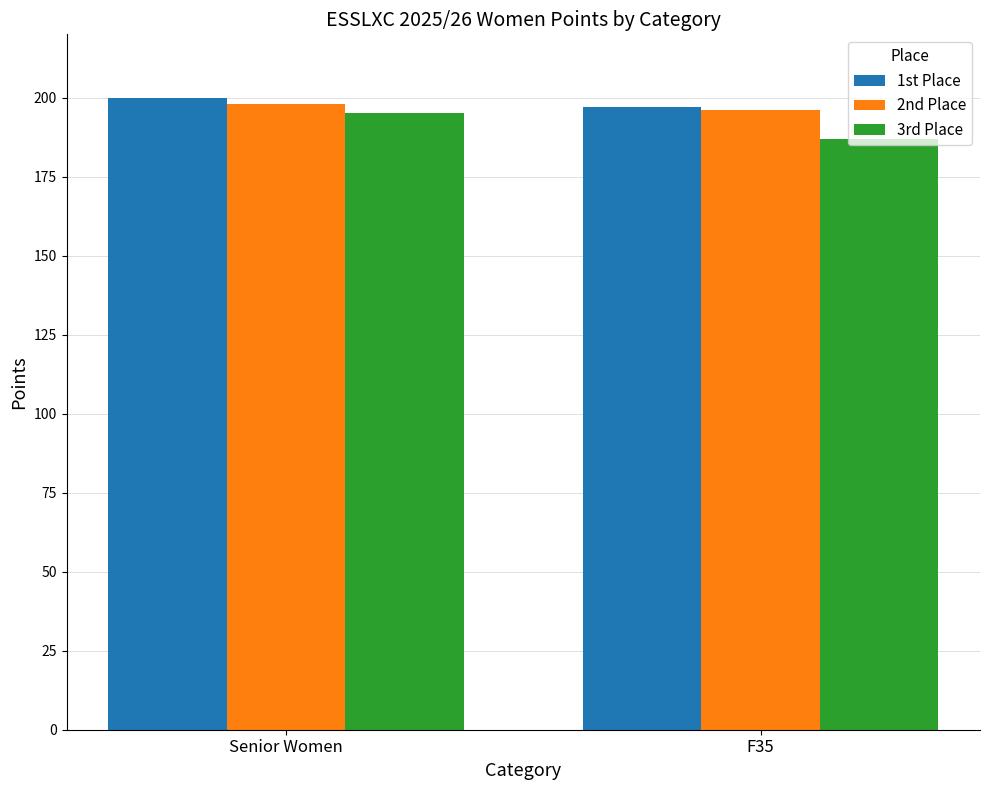

What is the difference between the highest and lowest values at F35?

10